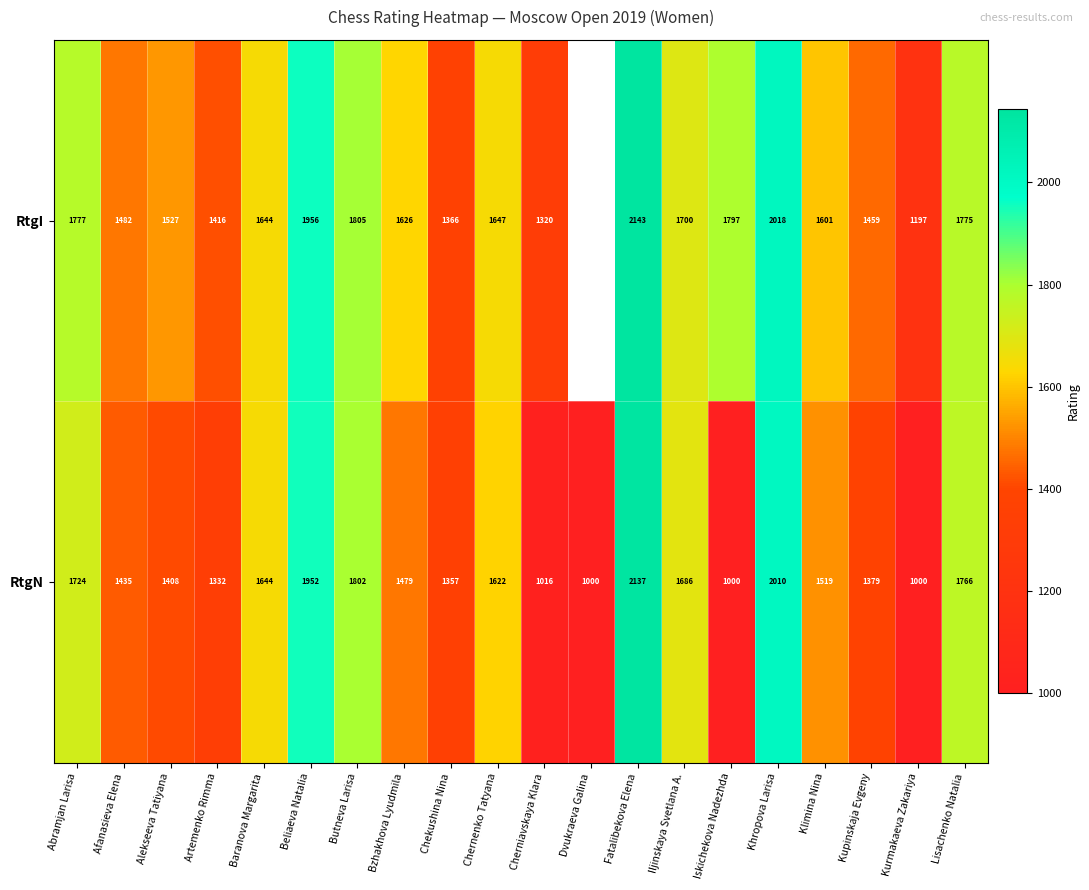

What is the total value across all series at Iskichekova Nadezhda?

2797